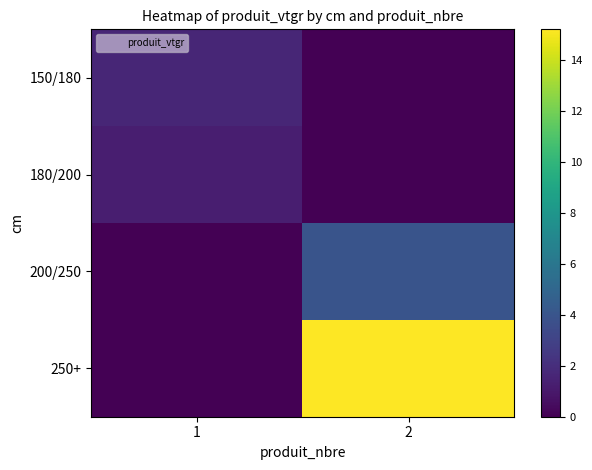

What is the total value across all series at 2?

19.1